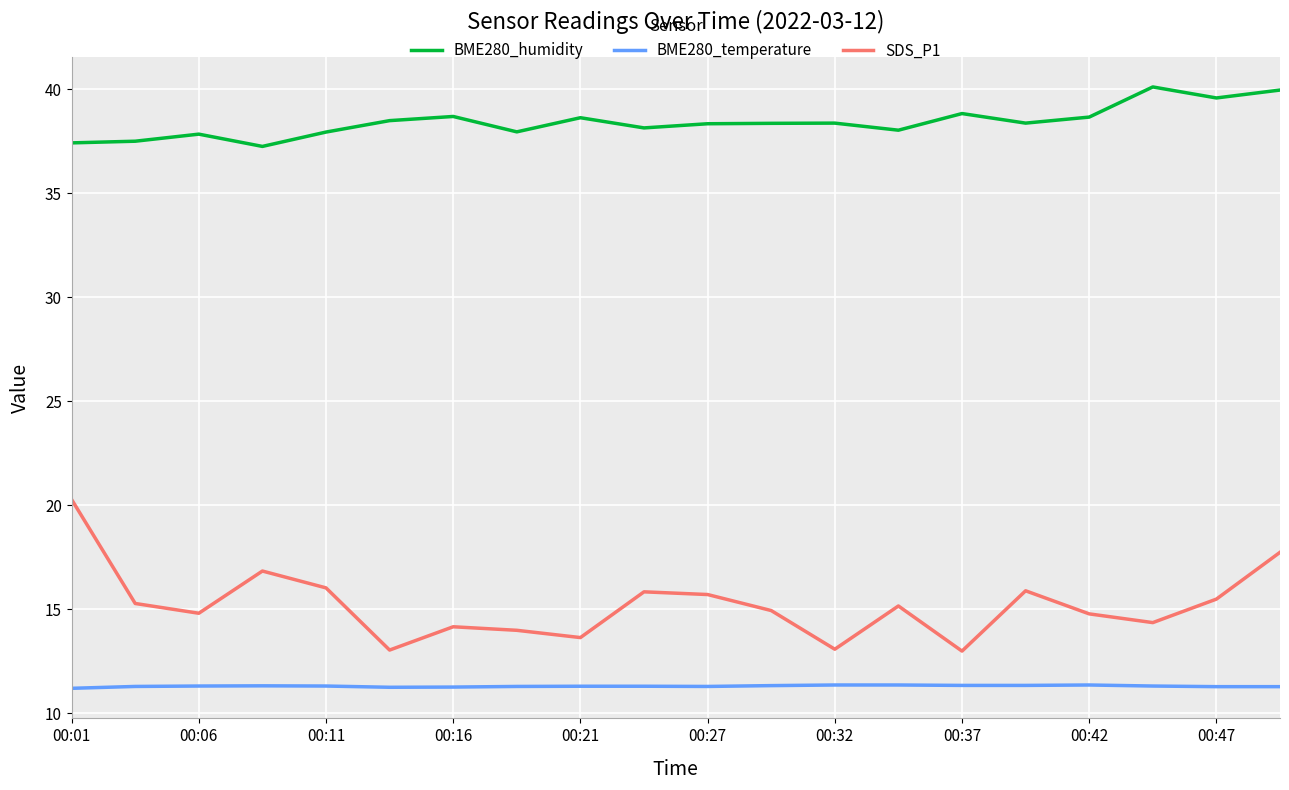

True or false: SDS_P1 has more than 2 interior local peaks.

True